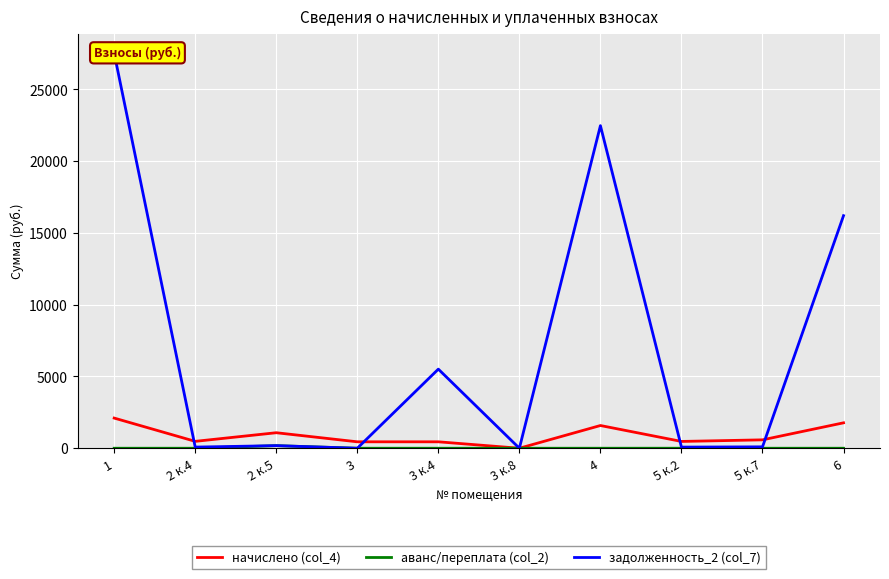

How many lines are shown in the chart?

3